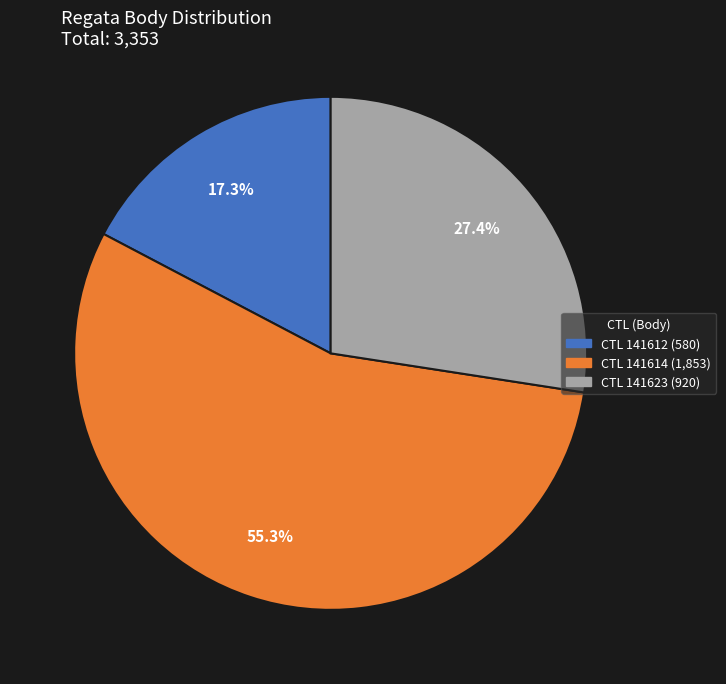

Does any single category account for the majority?

Yes